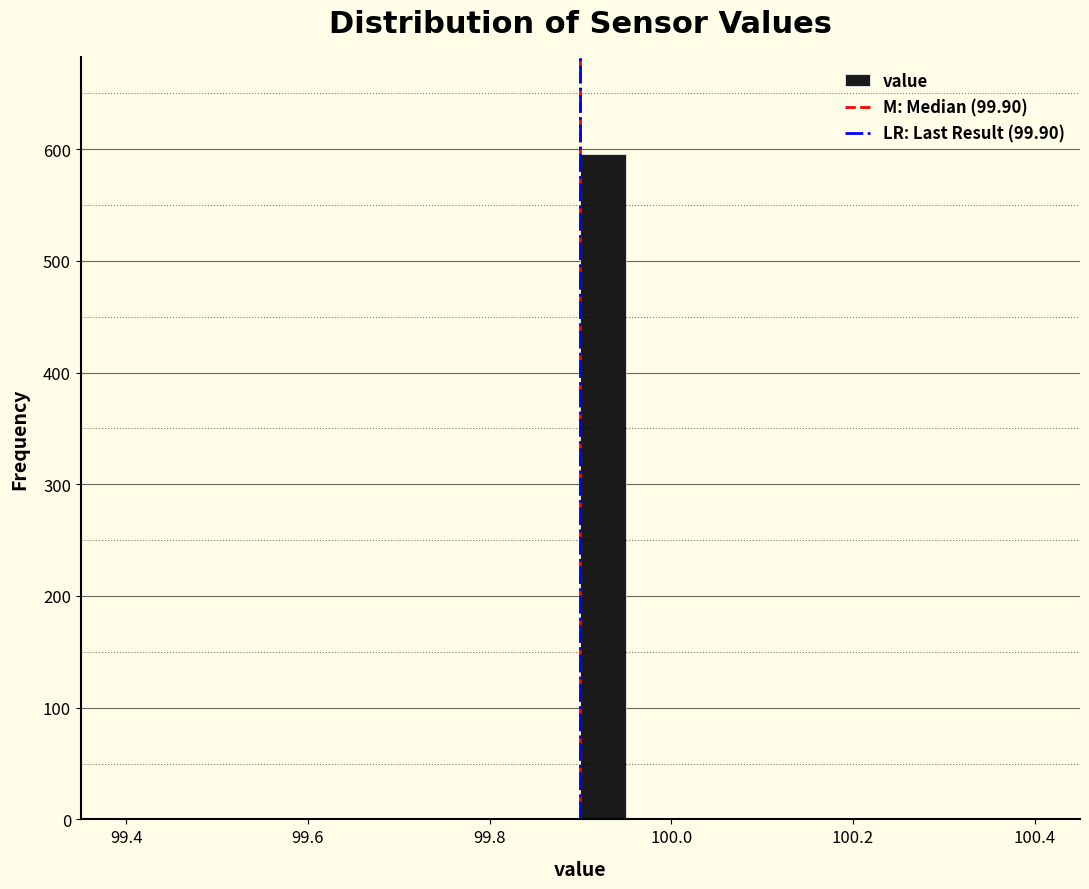

Around what value on the x-axis is the tallest bar? Give the approximate position of its centre, as read against the axis.

99.92